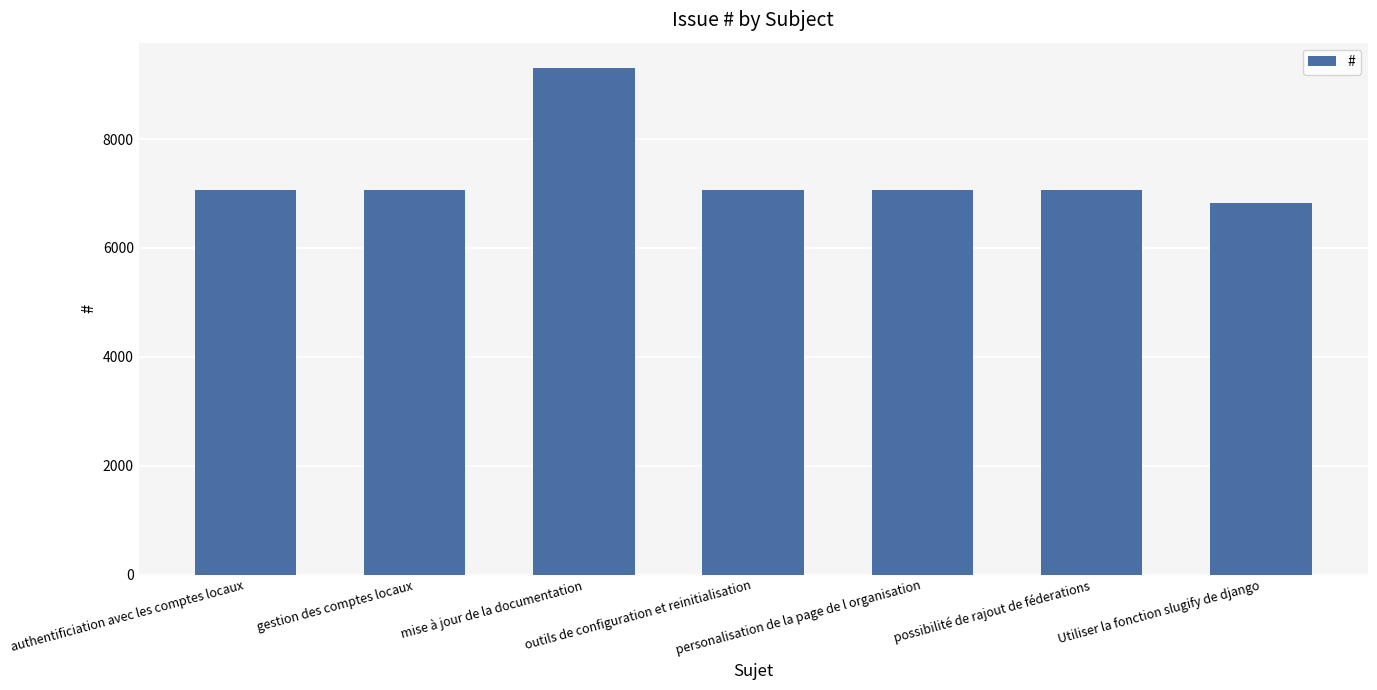

How many bars are there in total?

7